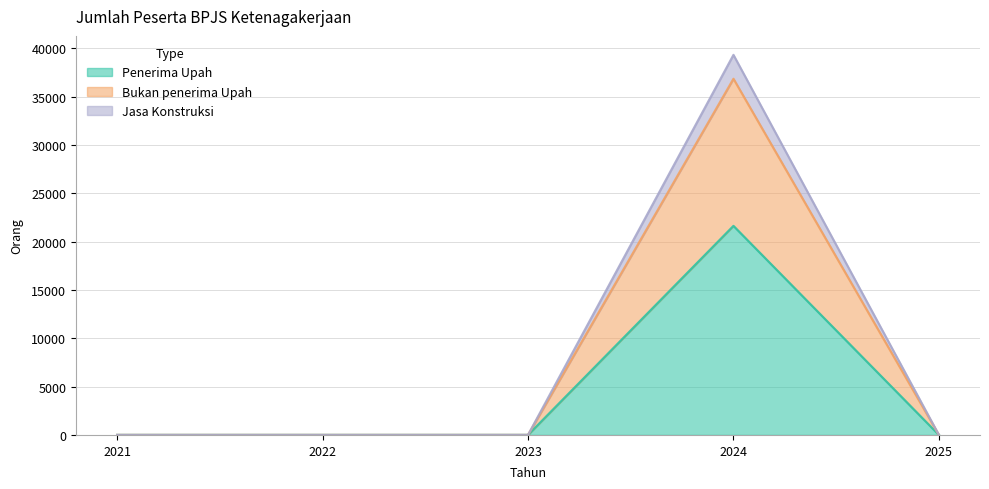

Between 2023 and 2025, which series saw the biggest shift?

Penerima Upah